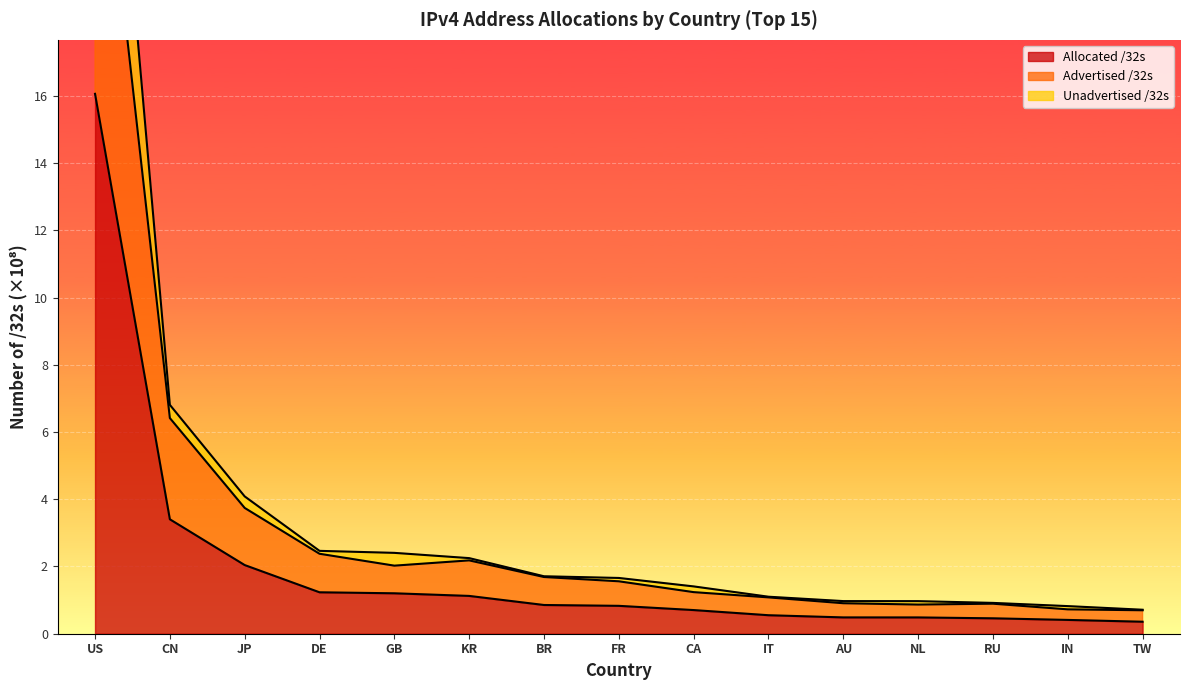

True or false: Advertised /32s and Allocated /32s intersect in this chart.

False